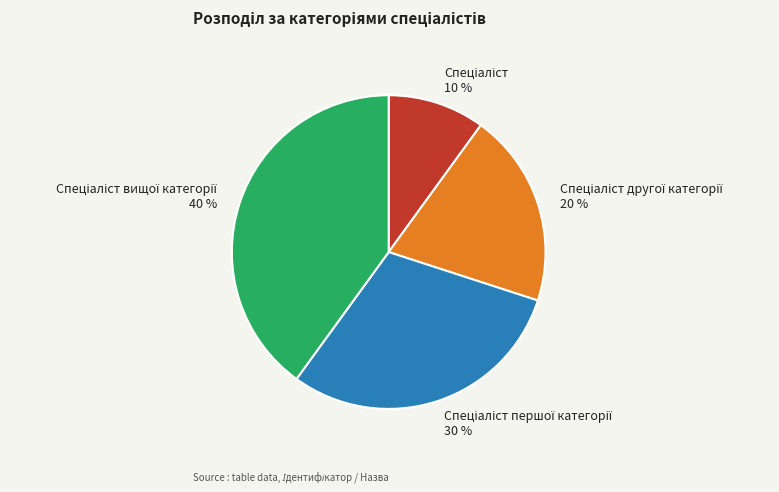

Is there a majority slice in this chart?

No